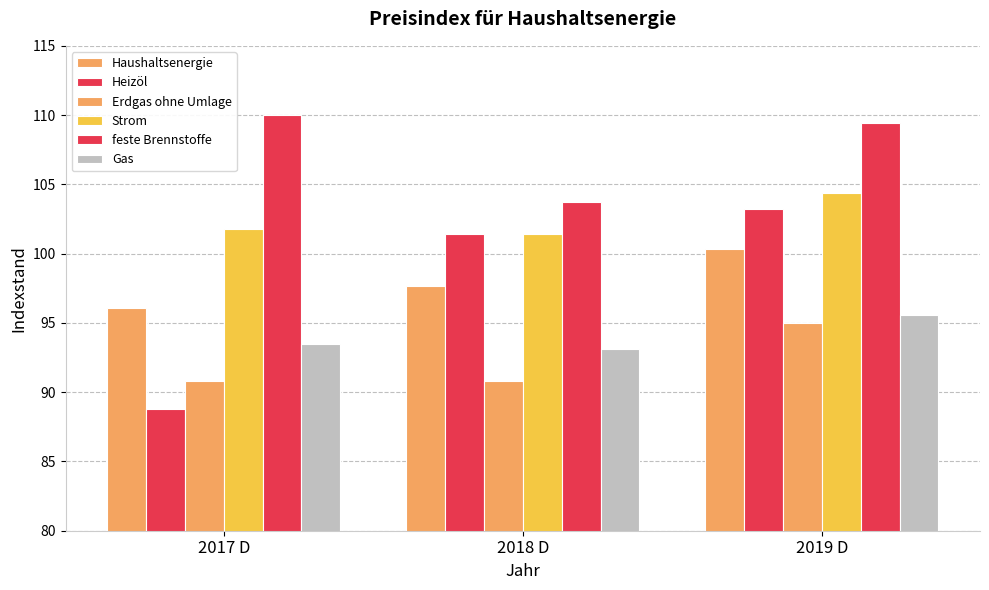

Reading left to right, transcribe all the data shown in this chart.

Haushaltsenergie: 2017 D=96.1	2018 D=97.7	2019 D=100.3
Heizöl: 2017 D=88.8	2018 D=101.4	2019 D=103.2
Erdgas ohne Umlage: 2017 D=90.8	2018 D=90.8	2019 D=95.0
Strom: 2017 D=101.8	2018 D=101.4	2019 D=104.4
feste Brennstoffe: 2017 D=110.0	2018 D=103.7	2019 D=109.4
Gas: 2017 D=93.5	2018 D=93.1	2019 D=95.6